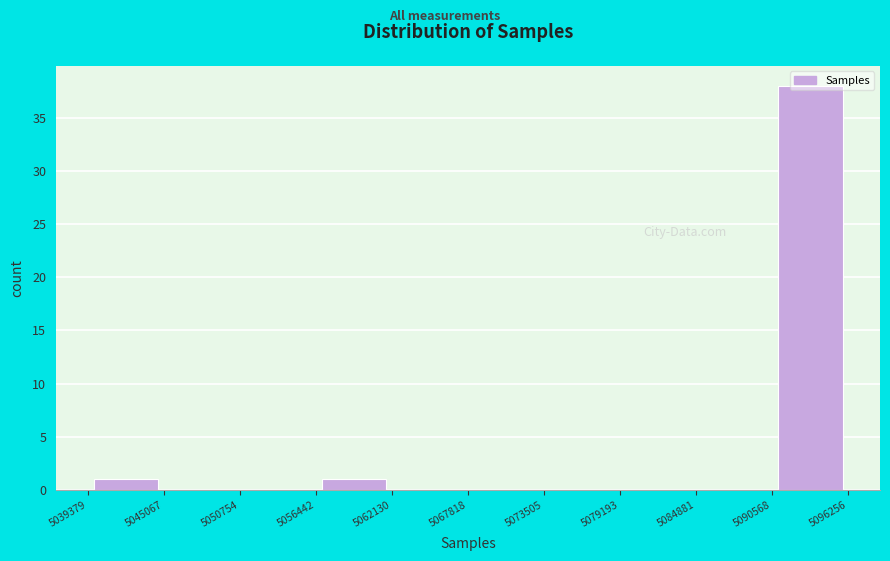

Reading left to right, list every bar in this chart as the range it spans on the x-axis followed by its height. The values are not printed on the chart, so give them approximately, as read against the axis.

5039379 to 5045067: 1
5045067 to 5050754: 0
5050754 to 5056442: 0
5056442 to 5062130: 1
5062130 to 5067818: 0
5067818 to 5073505: 0
5073505 to 5079193: 0
5079193 to 5084881: 0
5084881 to 5090568: 0
5090568 to 5096256: 38